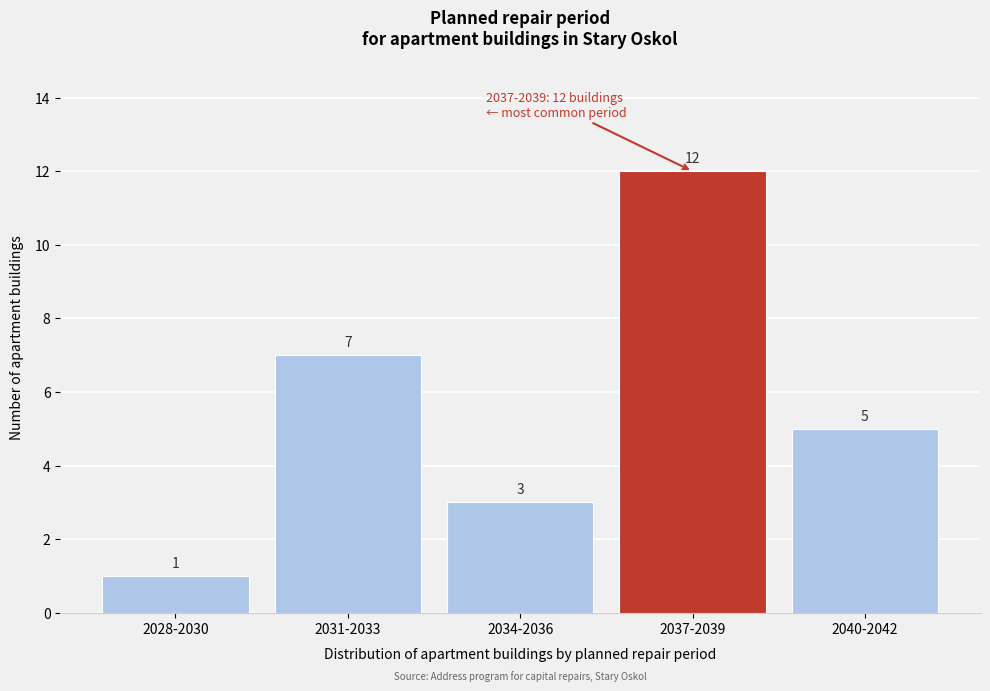

Reading left to right, extract all data points from this chart.

1	7	3	12	5